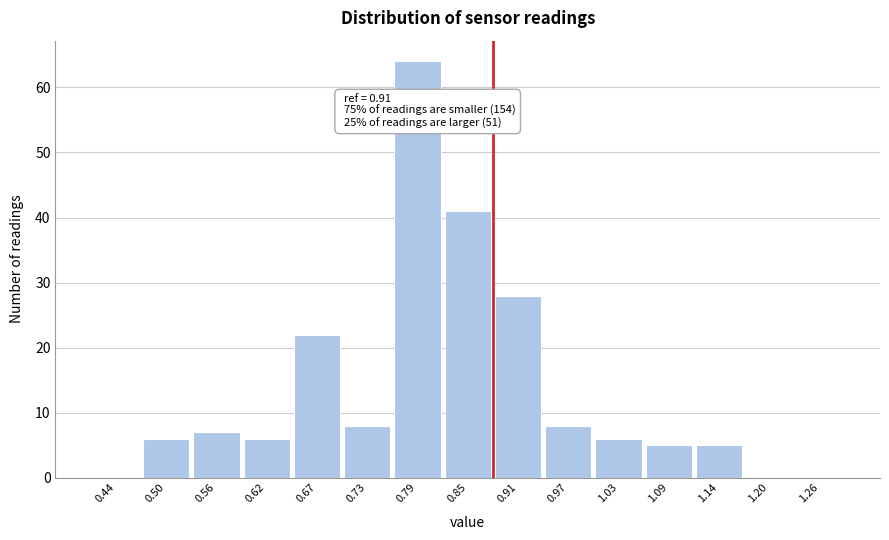

Reading right to left, transcribe all the data shown in this chart.

1.26=0	1.20=0	1.14=5	1.09=5	1.03=6	0.97=8	0.91=28	0.85=41	0.79=64	0.73=8	0.67=22	0.62=6	0.56=7	0.50=6	0.44=0